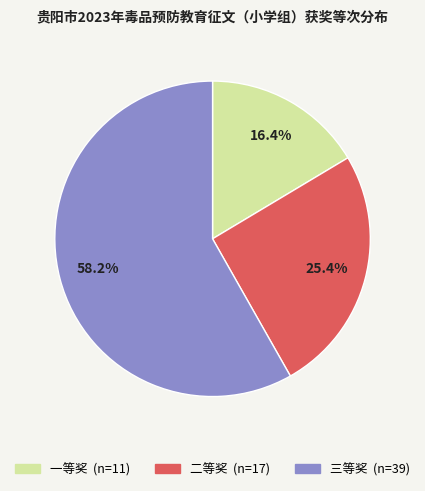

To the nearest percent, what is the average slice percentage?

33%